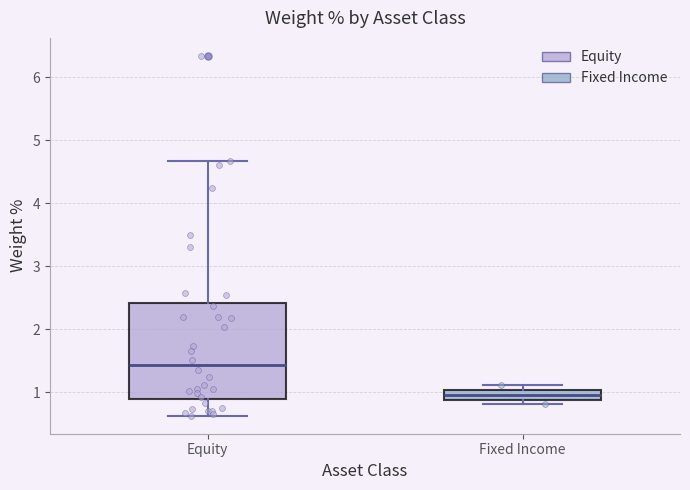

Reading left to right, transcribe this box plot: for each box, give where its median line is, the range the box spans, and where its two whiskers end, as read against the y-axis. The values are not printed on the chart, so give them approximately, as read against the axis.

Equity: median 1.4, box 0.9 to 2.4, whiskers 0.6 to 4.7
Fixed Income: median 1.0 (inside the box), box 0.9 to 1.0, whiskers 0.8 to 1.1